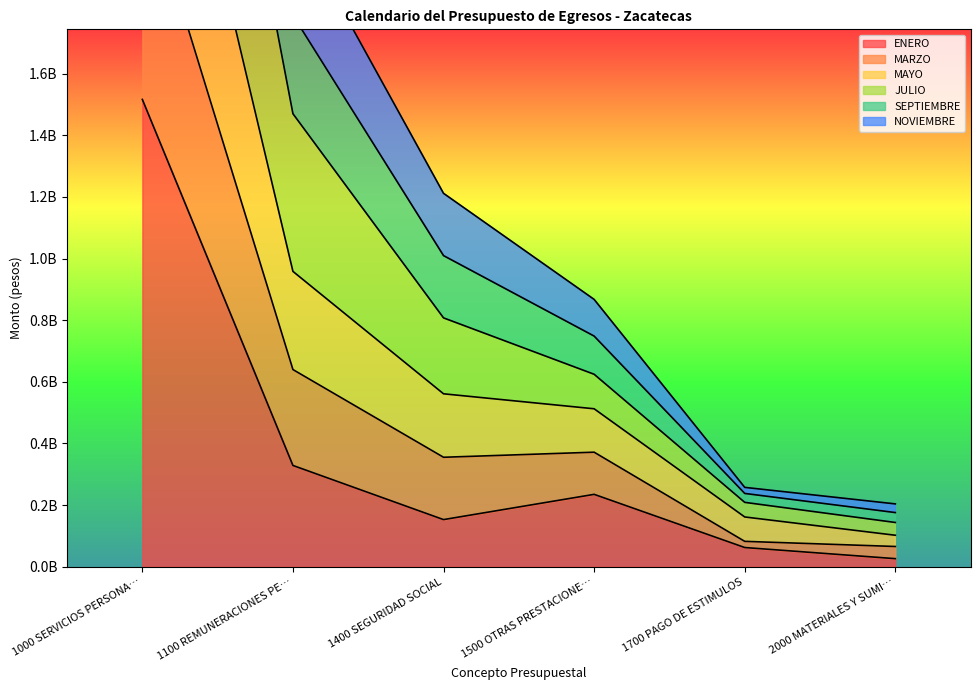

In NOVIEMBRE, how many points are lower than both neighbors (excluding endpoints)?

1